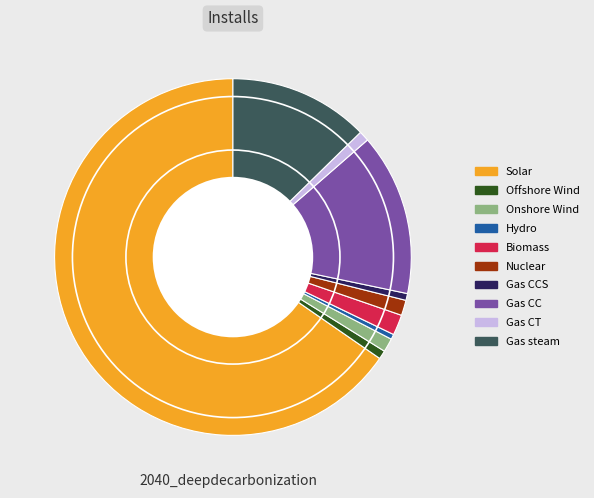

How many segments does this pie chart have?

10